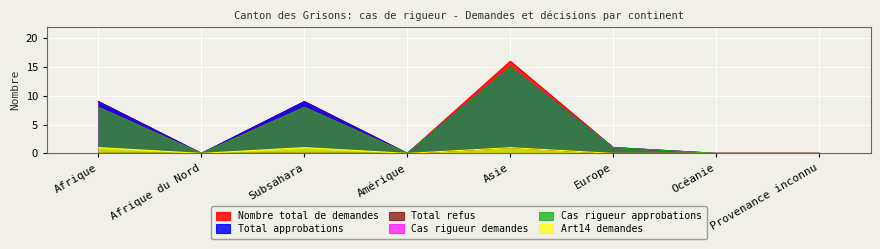

At how many categories does at least one series exceed 15?

1